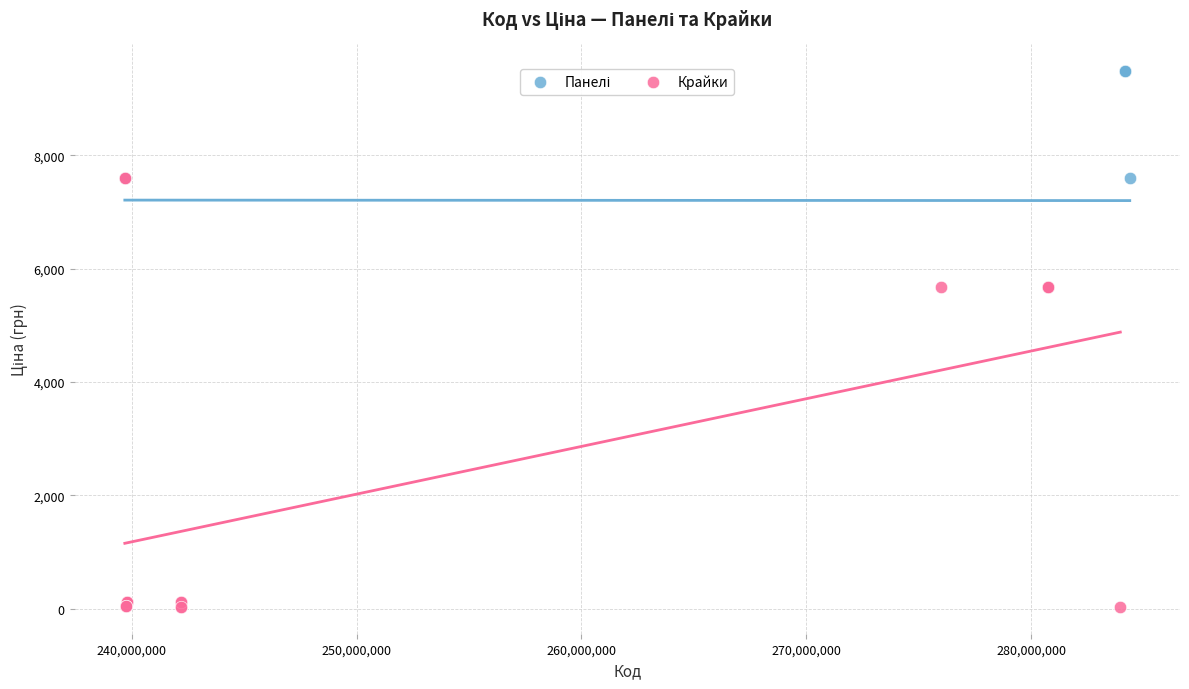

Which series has the largest Y range (max minus min)?

Крайки